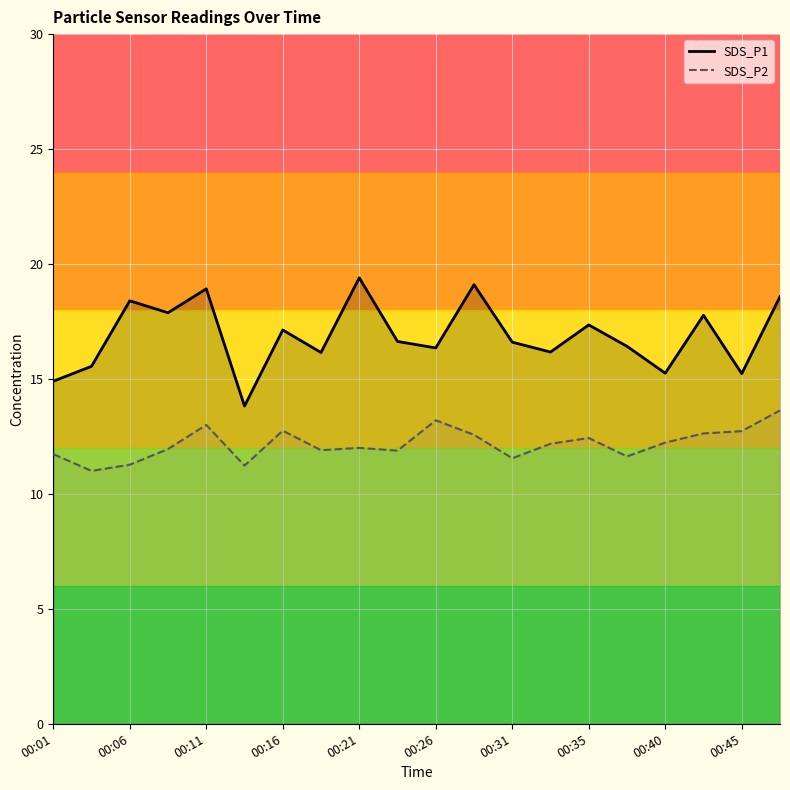

True or false: SDS_P1 and SDS_P2 intersect in this chart.

False